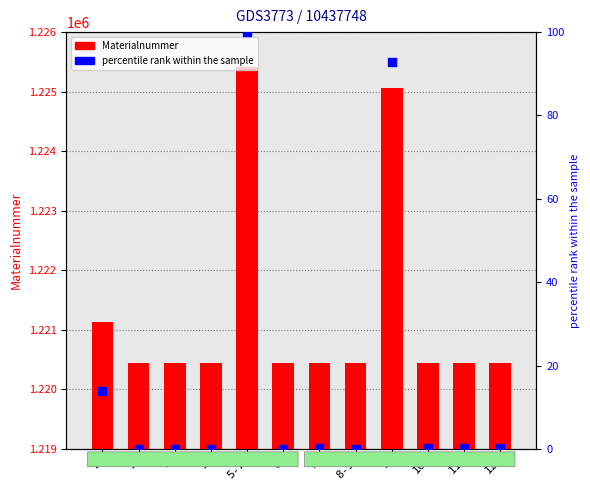

Which series has the largest Y range (max minus min)?

Materialnummer